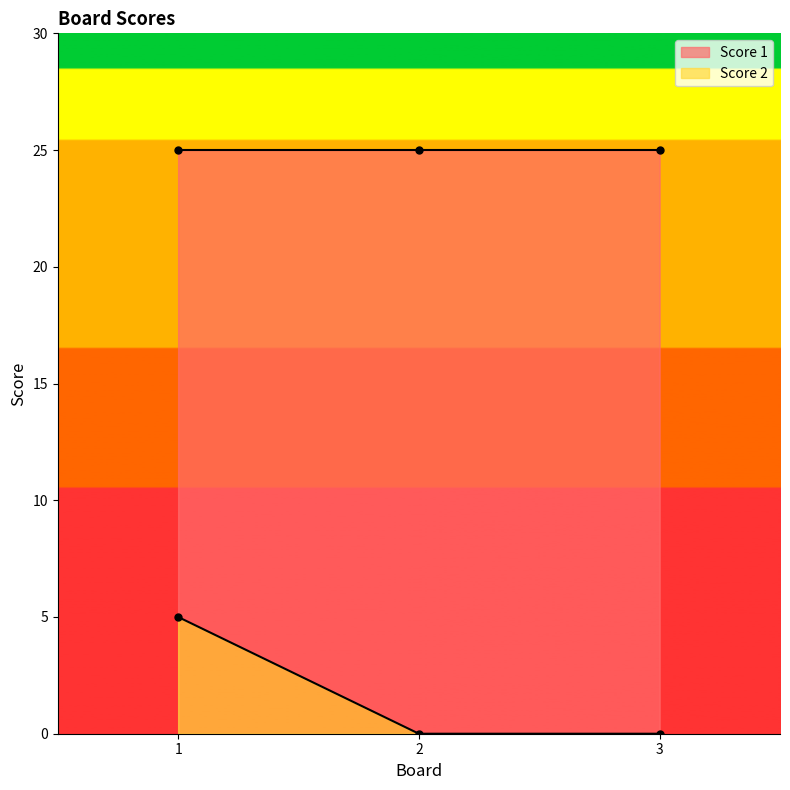

List the labels in order of value, smallest first.

2, 3, 1